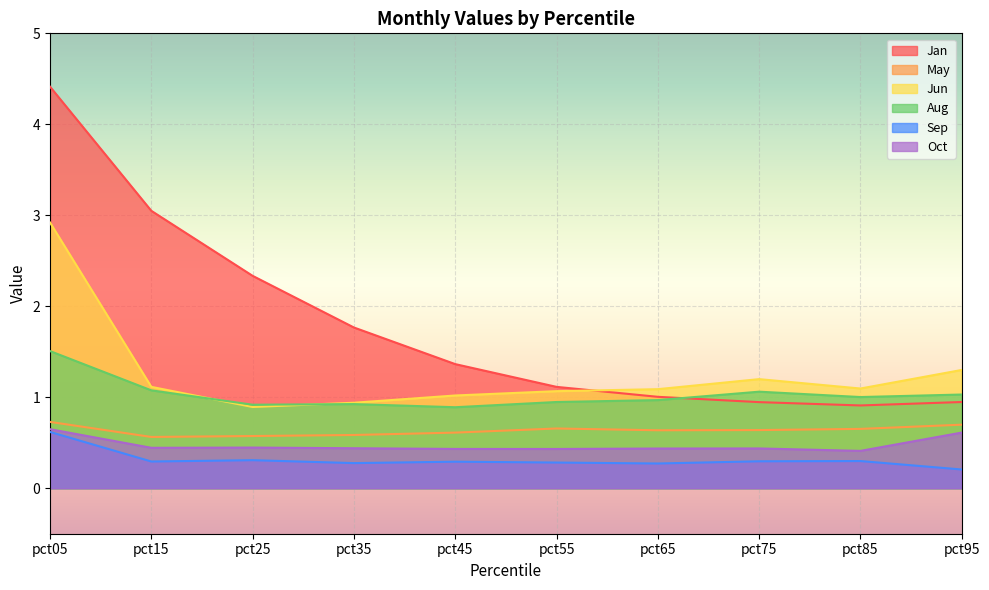

True or false: Oct and Aug intersect in this chart.

False